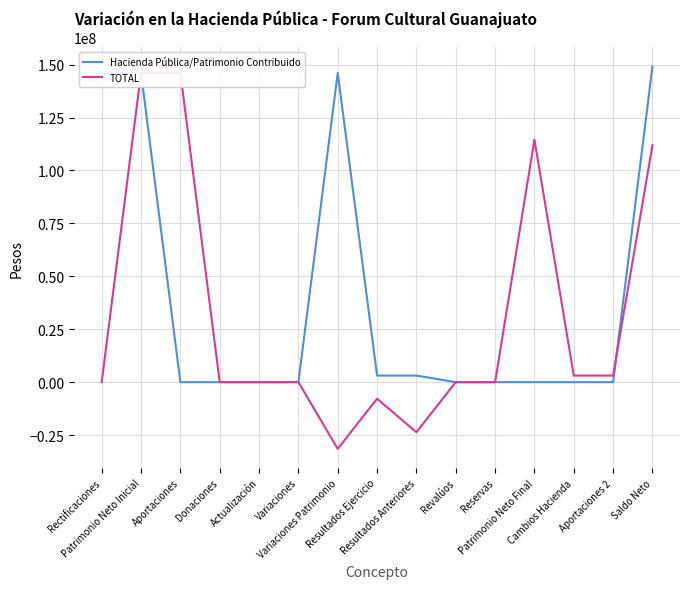

Reading left to right, what are all the values shown in this chart?

Hacienda Pública/Patrimonio Contribuido: 146087612.1	146087612.1	0.0	0.0	0.0	0.0	146087612.1	3113562.9	3113562.9	0.0	0.0	0.0	0.0	0.0	149201175.0
TOTAL: 0.0	146087612.1	146087612.1	0.0	0.0	0.0	-31501200.0	-7830204.9	-23670995.1	0.0	0.0	114586412.1	3113562.9	3113562.9	111945076.2